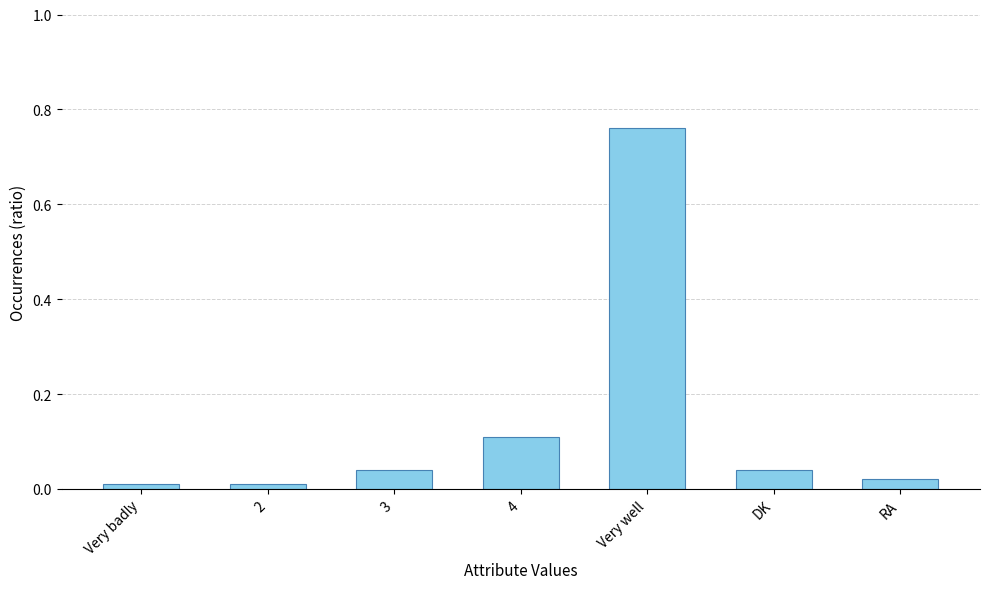

What is the label of the 5th bar from the left?

Very well